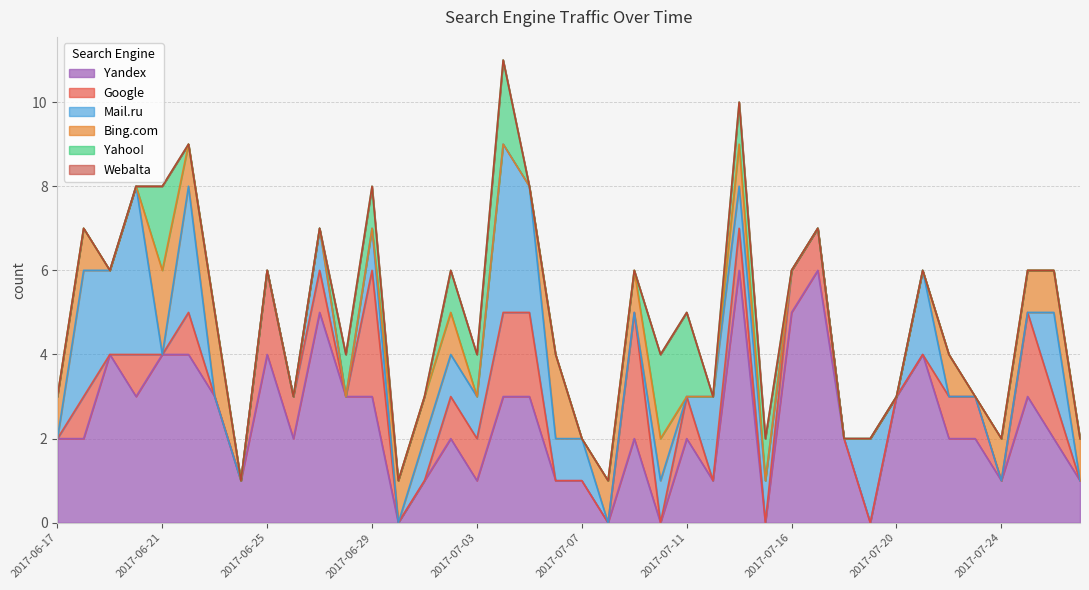

What are all the series names shown in the legend?

Yandex, Google, Mail.ru, Bing.com, Yahoo!, Webalta